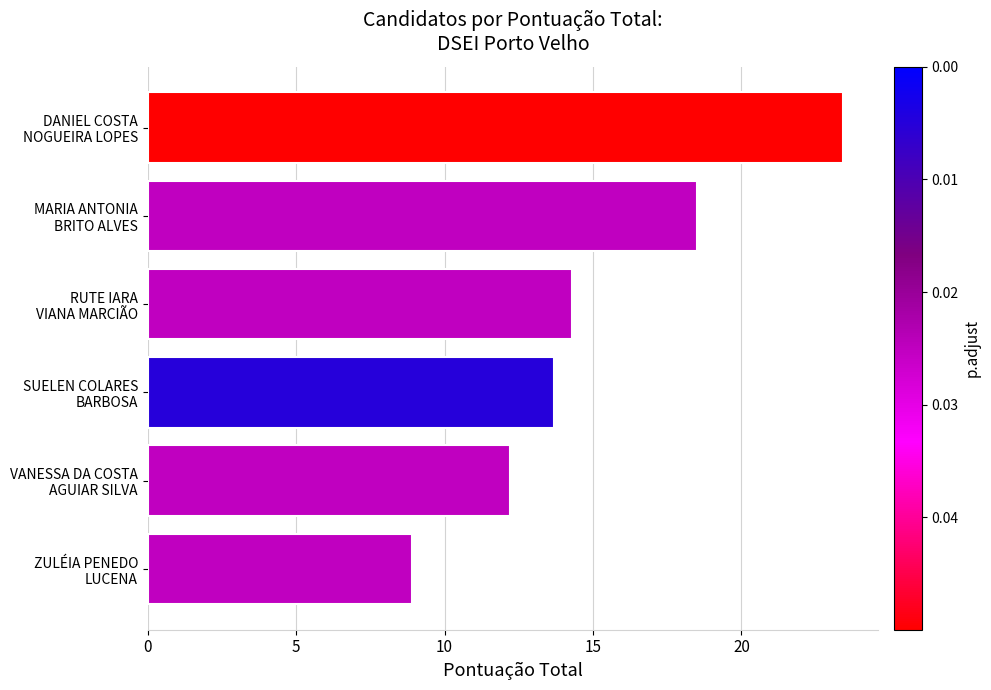

Rank the categories by value from lowest to highest.

ZULÉIA PENEDO
LUCENA, VANESSA DA COSTA
AGUIAR SILVA, SUELEN COLARES
BARBOSA, RUTE IARA
VIANA MARCIÃO, MARIA ANTONIA
BRITO ALVES, DANIEL COSTA
NOGUEIRA LOPES